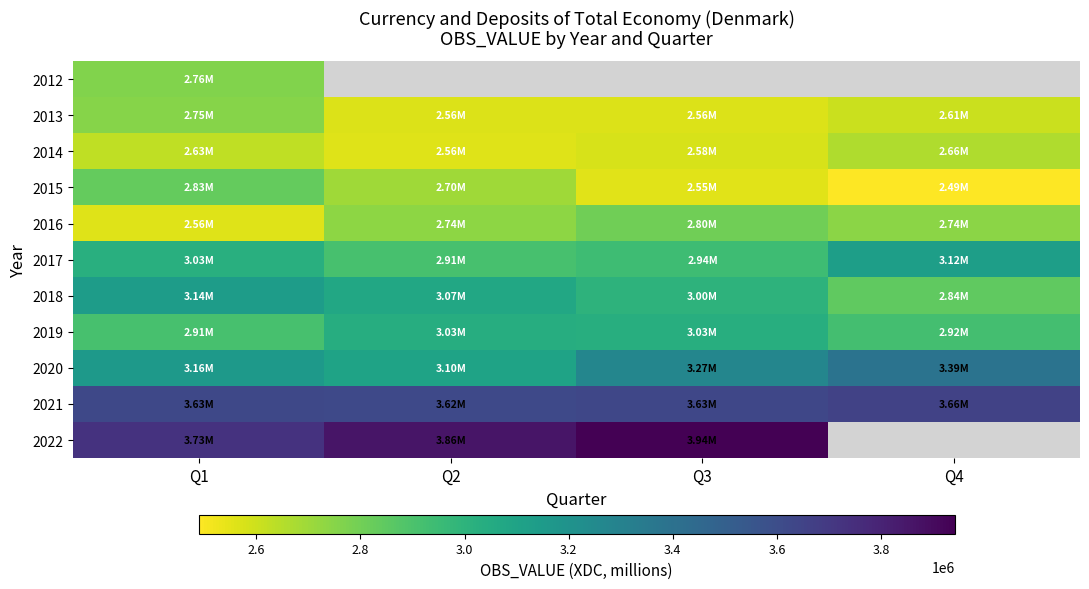

At which label is 2021 closest to 3638217?

Q3